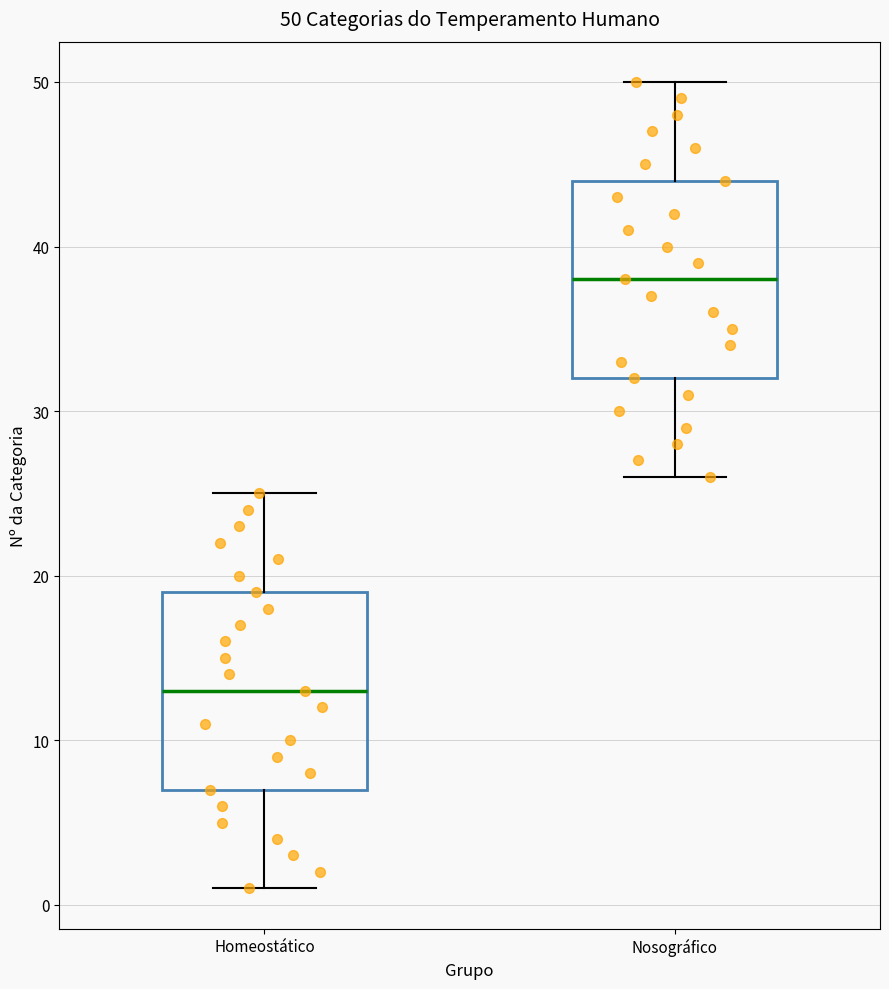

Which box's median line is the highest?

Nosográfico